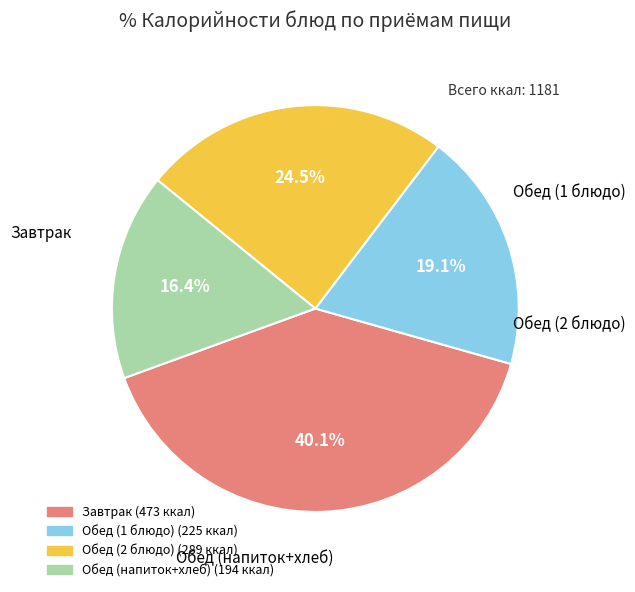

Count the number of slices in the pie.

4